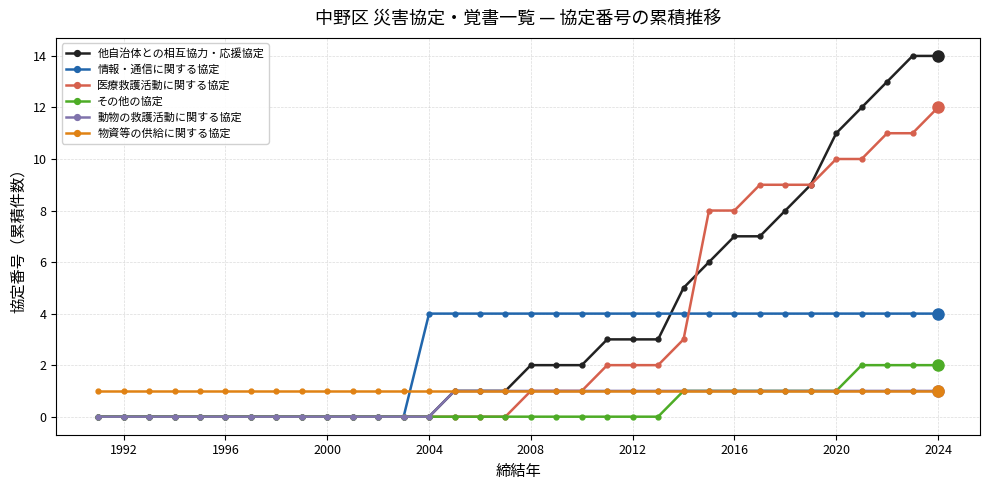

How many intersections are there between 情報・通信に関する協定 and 物資等の供給に関する協定?

1